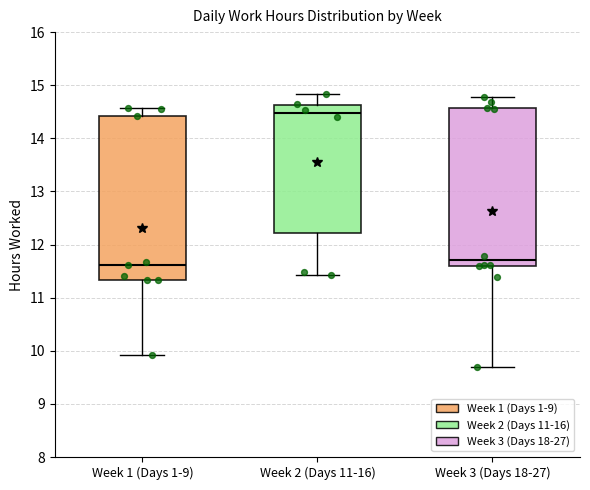

Which box's median line is the highest?

Week 2 (Days 11-16)